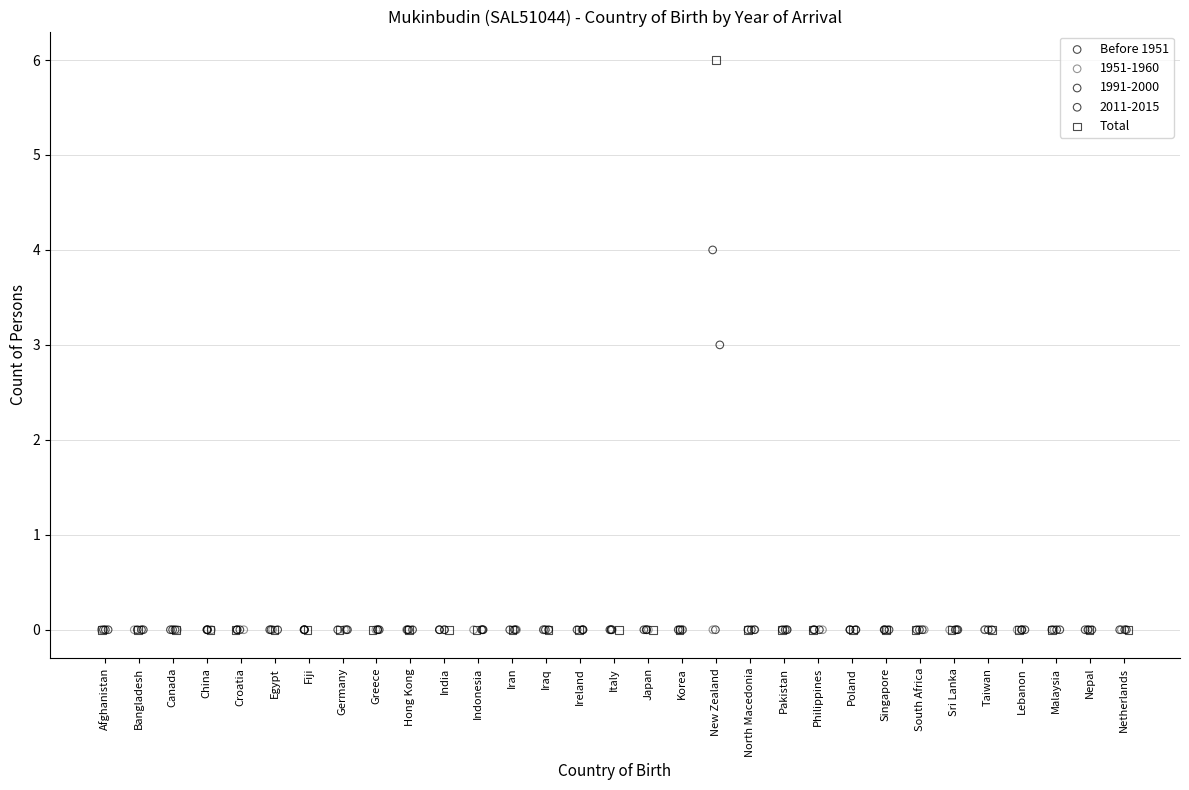

Which series contains the highest Y value?

Total